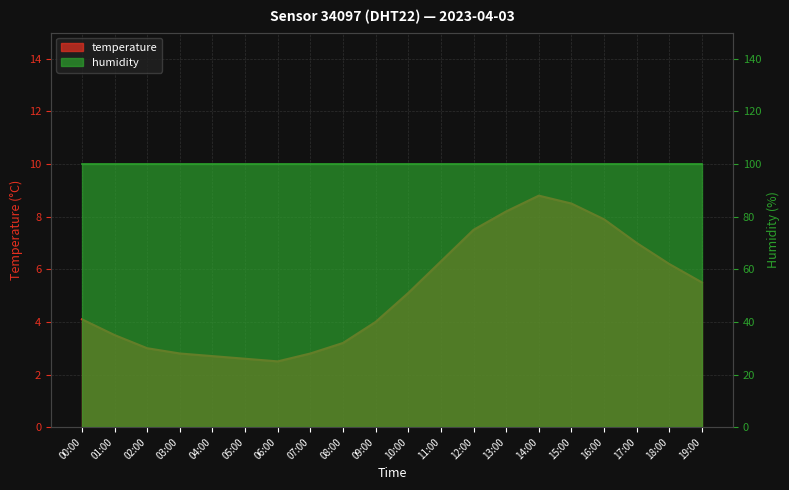

What position from the left is 05:00?

6